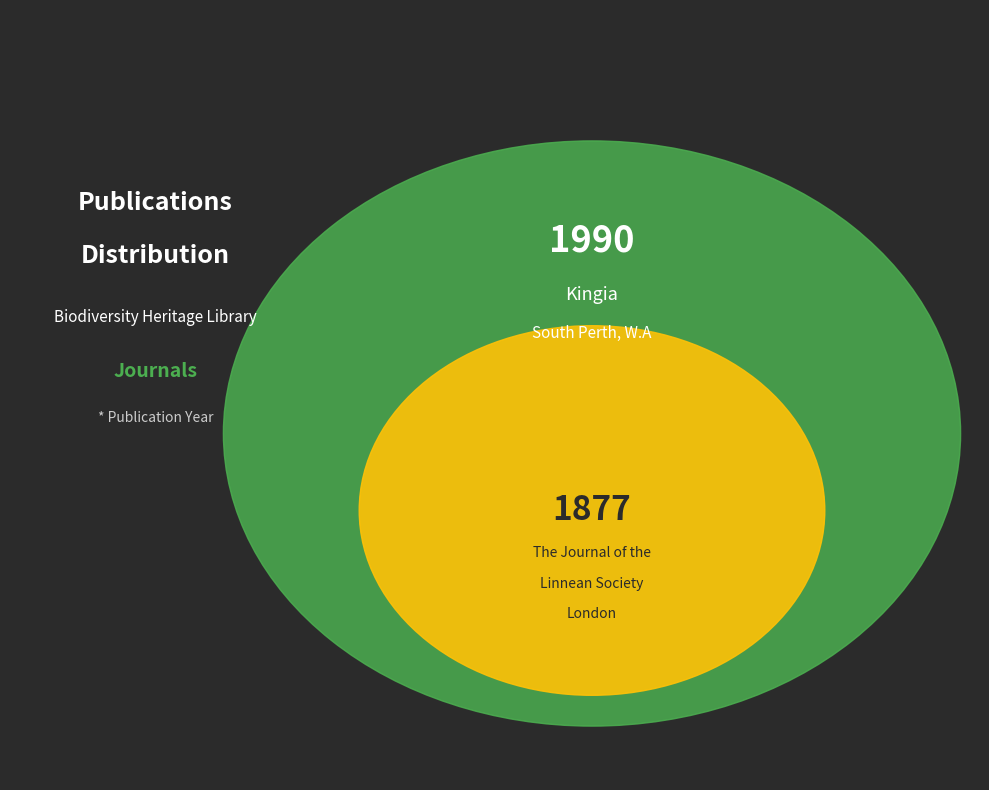

To the nearest percent, what is the average slice percentage?

50%